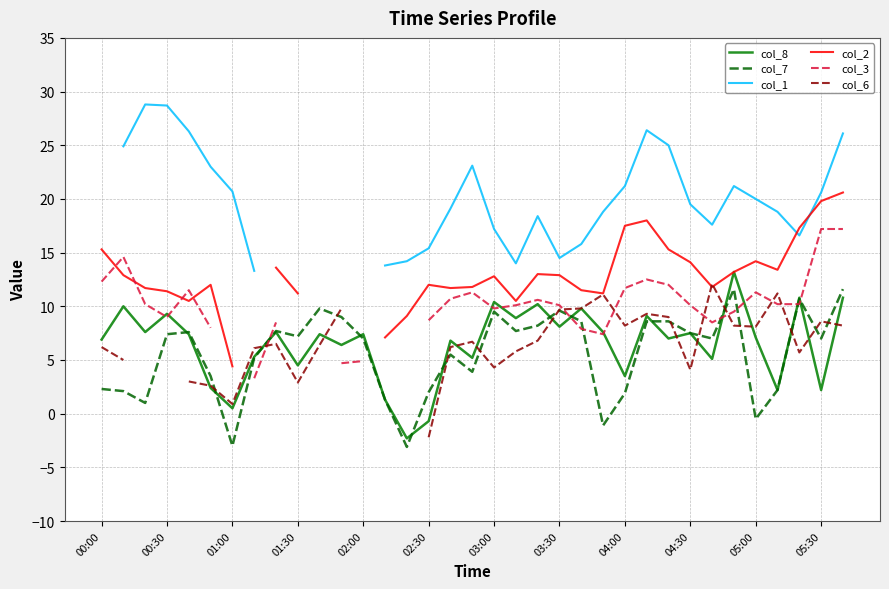

Count the col_1 values in the range 14 to 23.

20